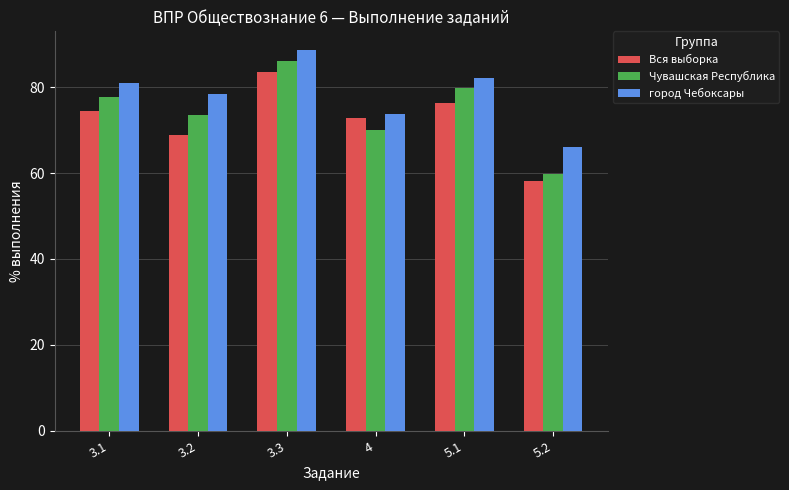

The город Чебоксары series shows 73.8 at 4. True or false?

True